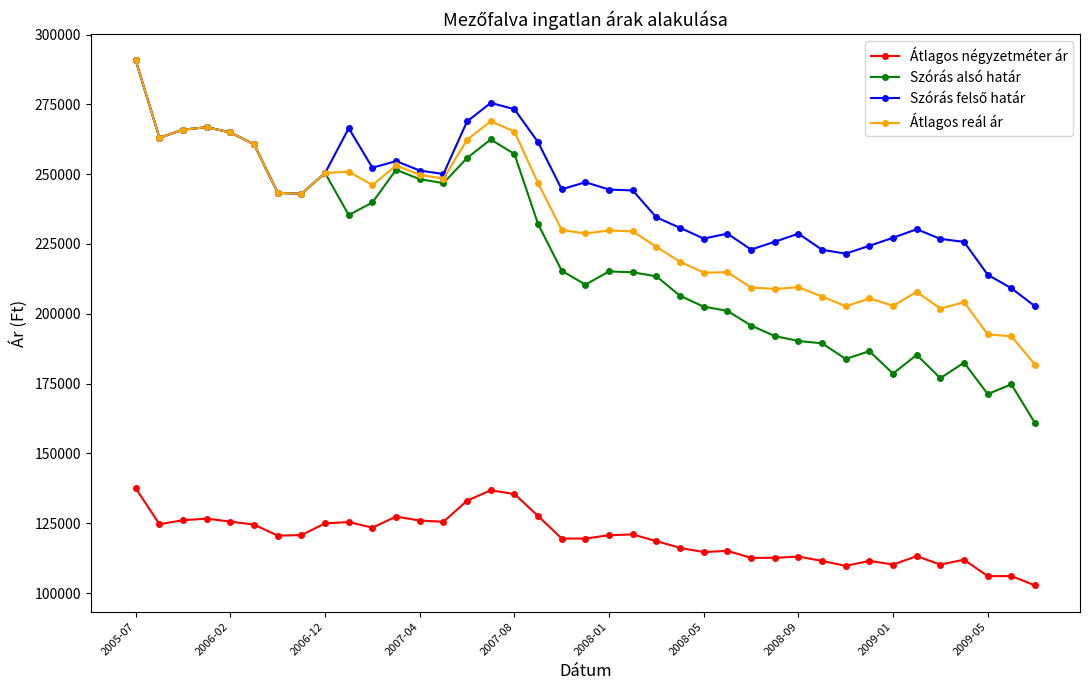

True or false: Átlagos négyzetméter ár and Átlagos reál ár intersect in this chart.

False